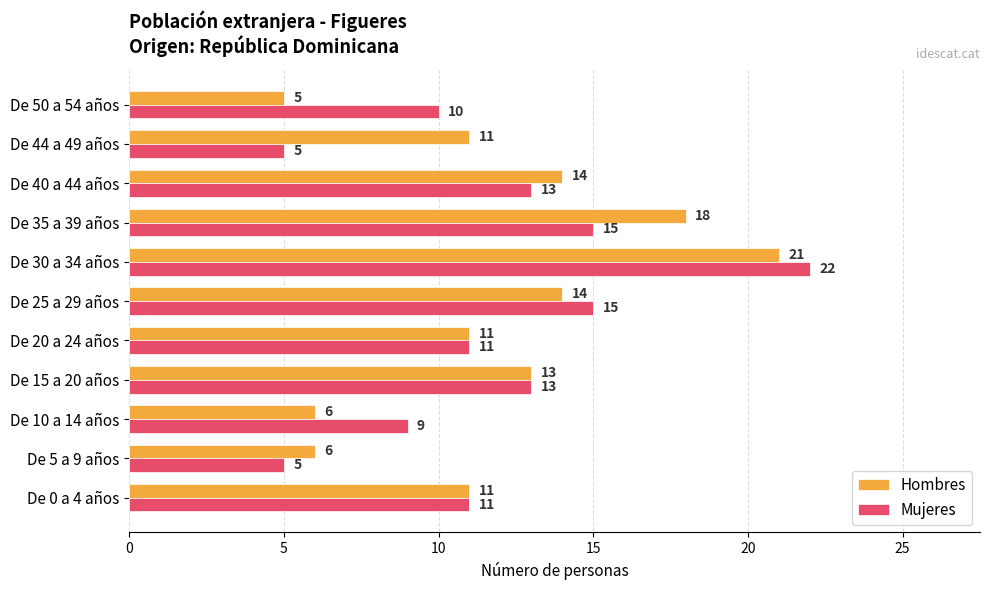

The Hombres series shows 11 at De 44 a 49 años. True or false?

True